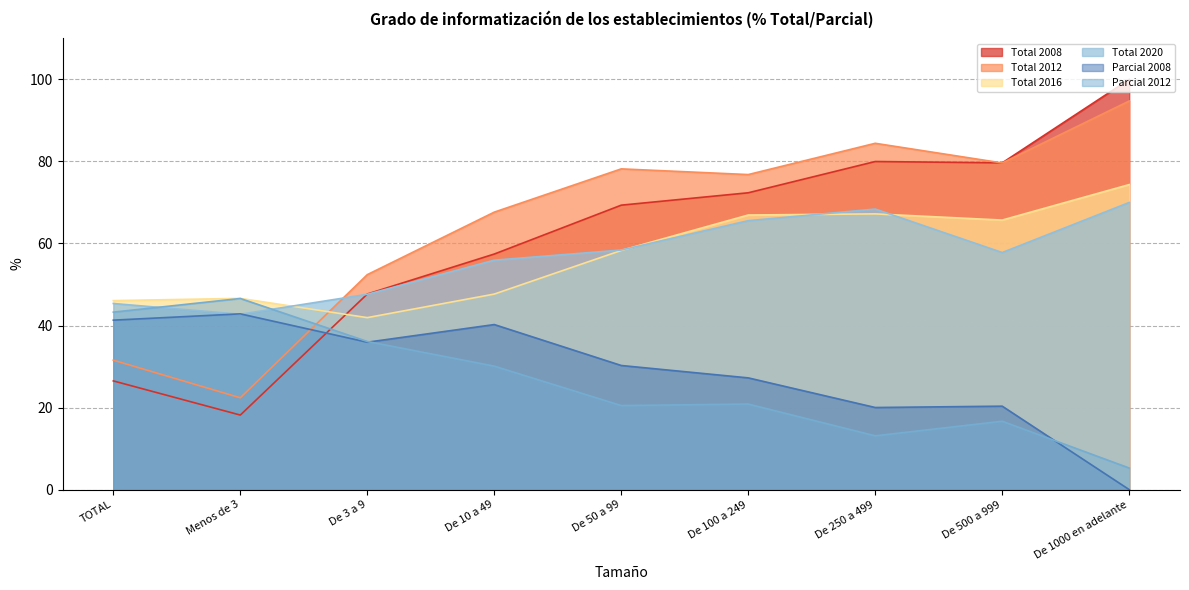

What is the label of the 3rd point from the left?

De 3 a 9